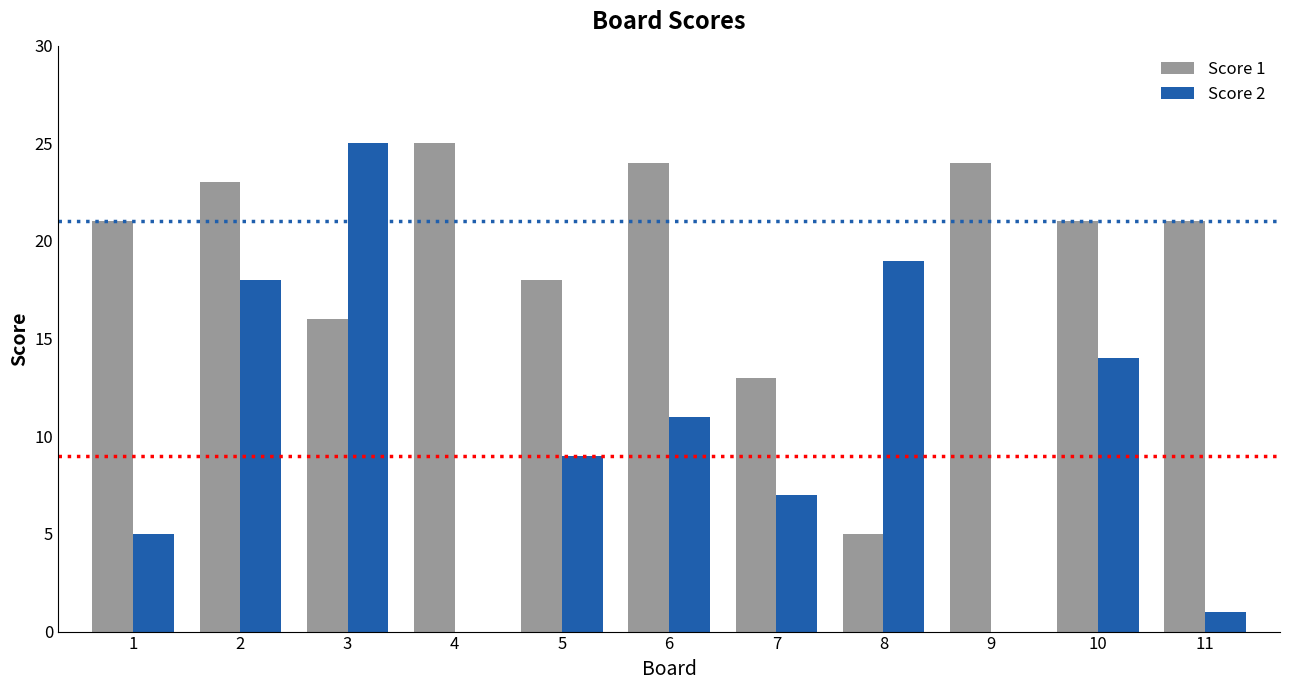

Where is Score 1 nearest to the value 15?

3